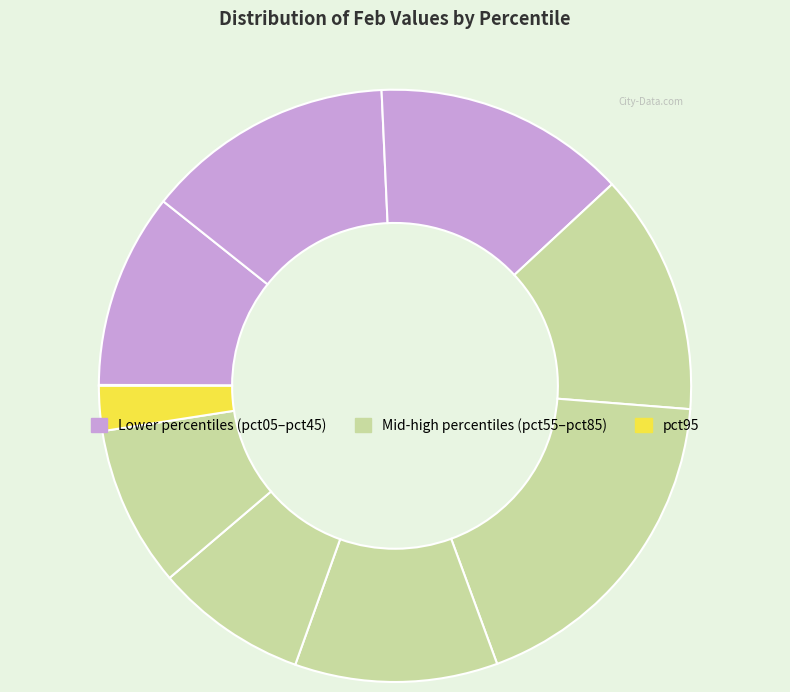

Count the number of slices in the pie.

10